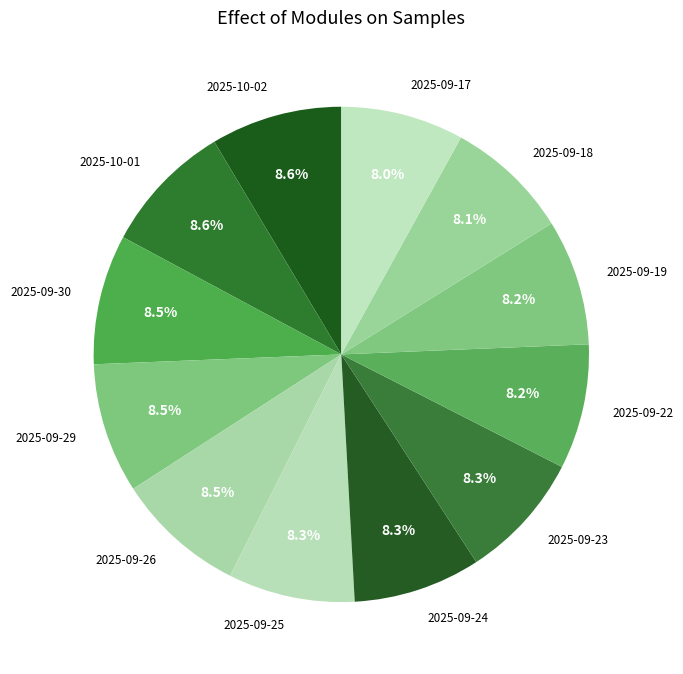

True or false: 2025-09-24 accounts for 1% of the total.

False